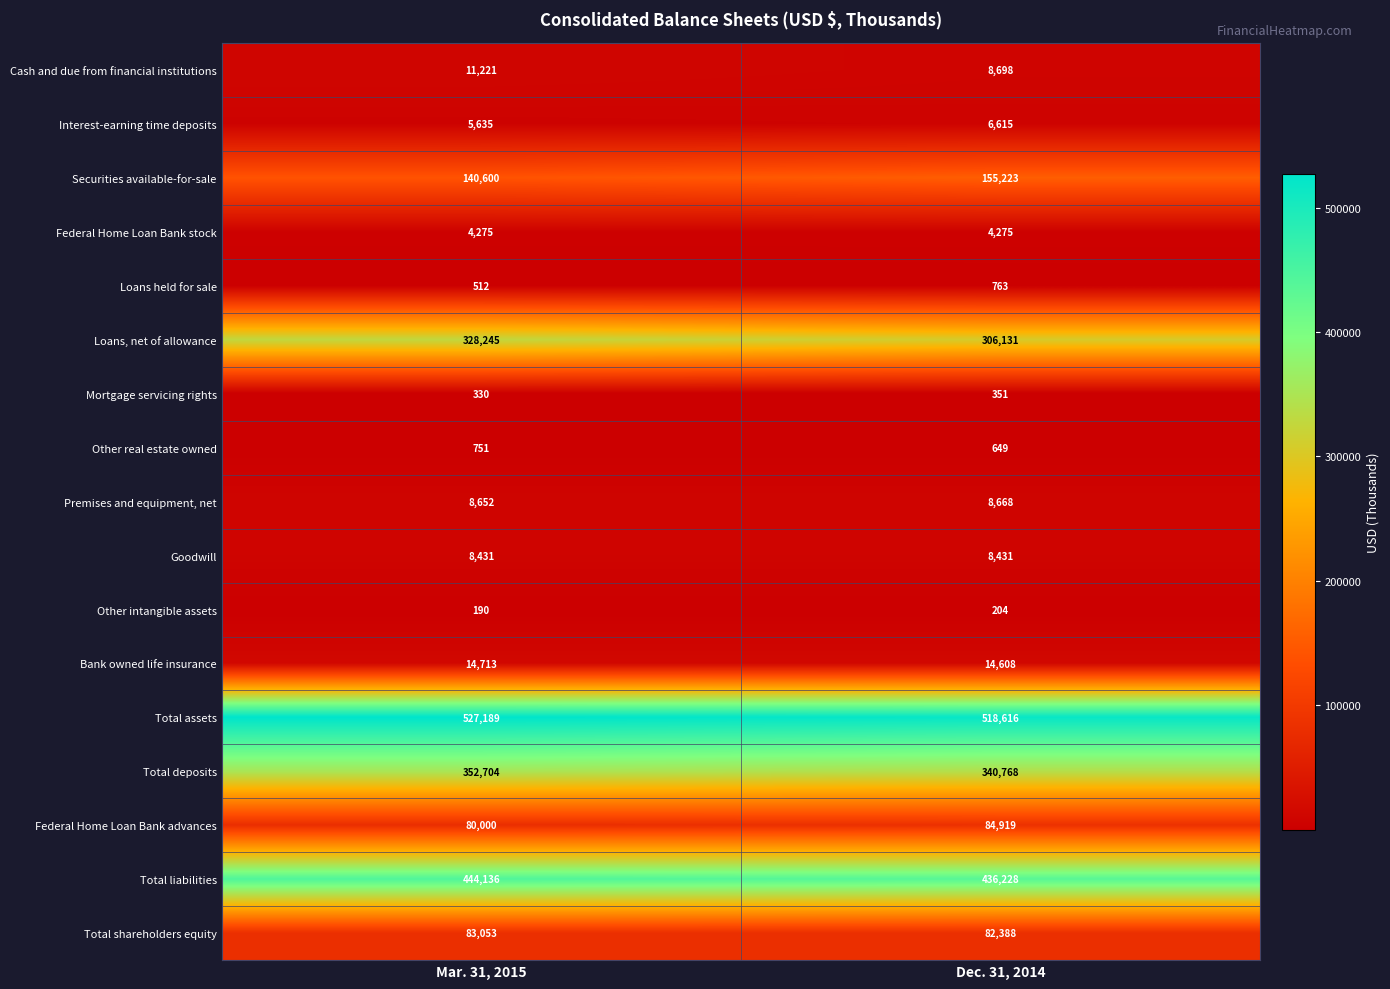

What is the greatest value displayed?

527189